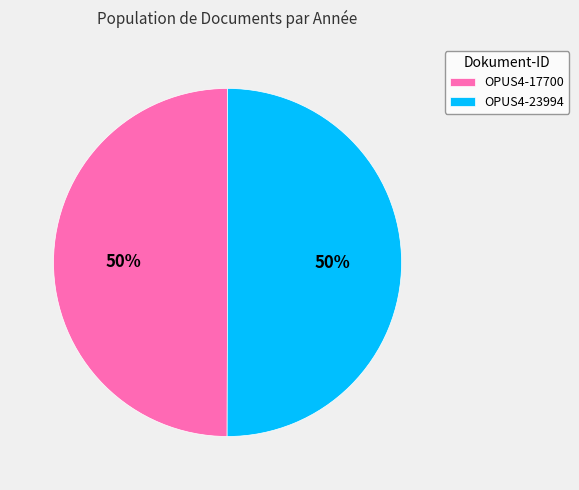

The OPUS4-17700 slice represents 60% of the pie. True or false?

False